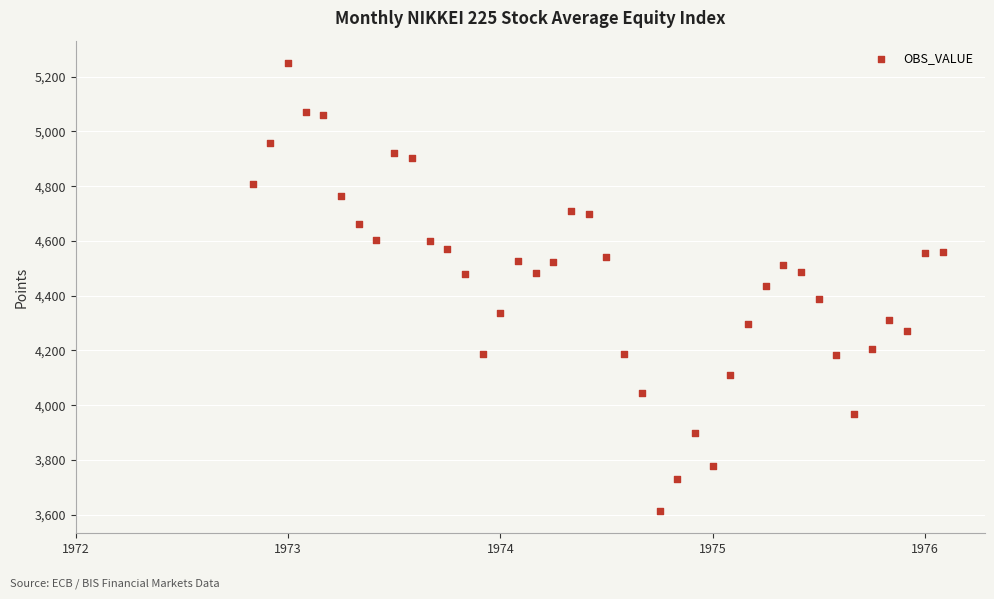

What is the range of Y values (max minus min)?

1635.5